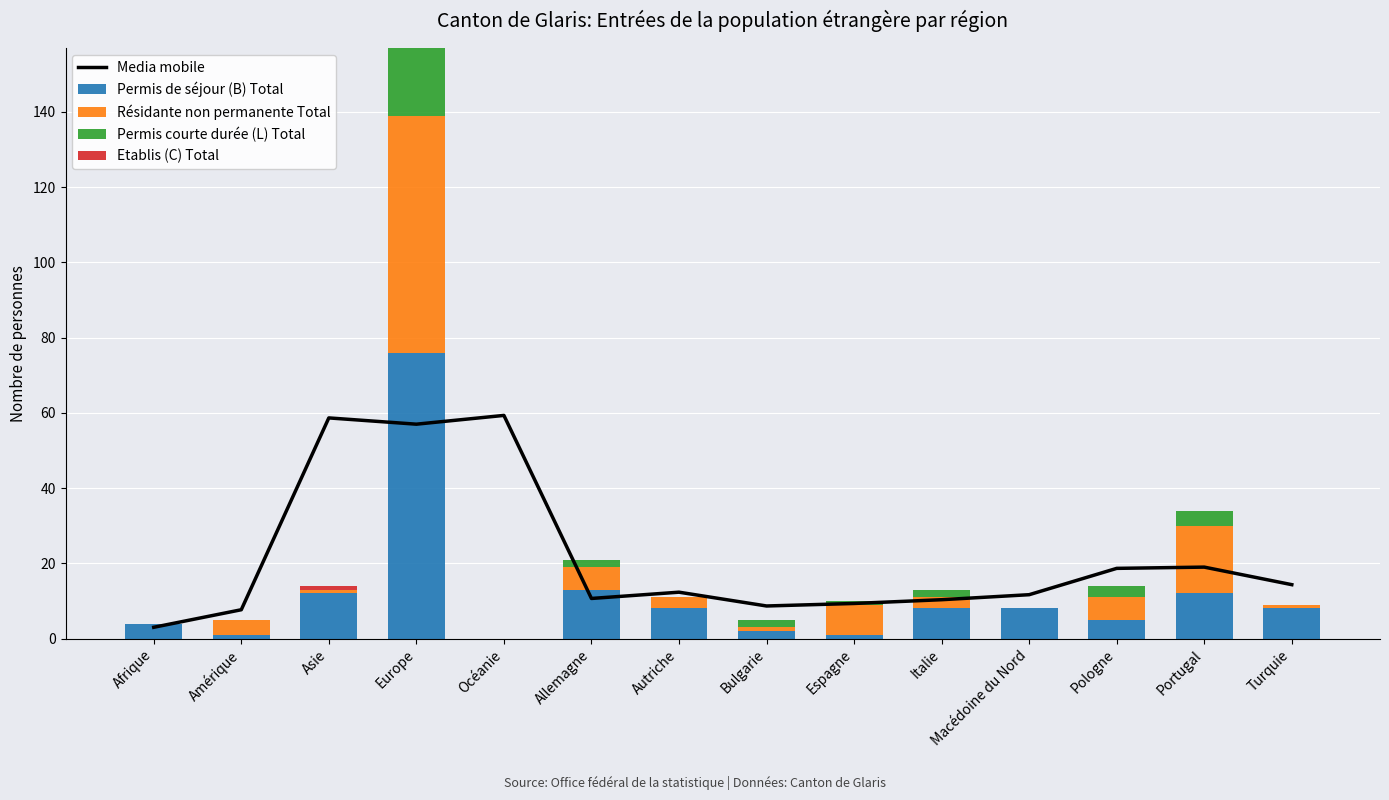

What is the sum of all Media mobile values?

300.7